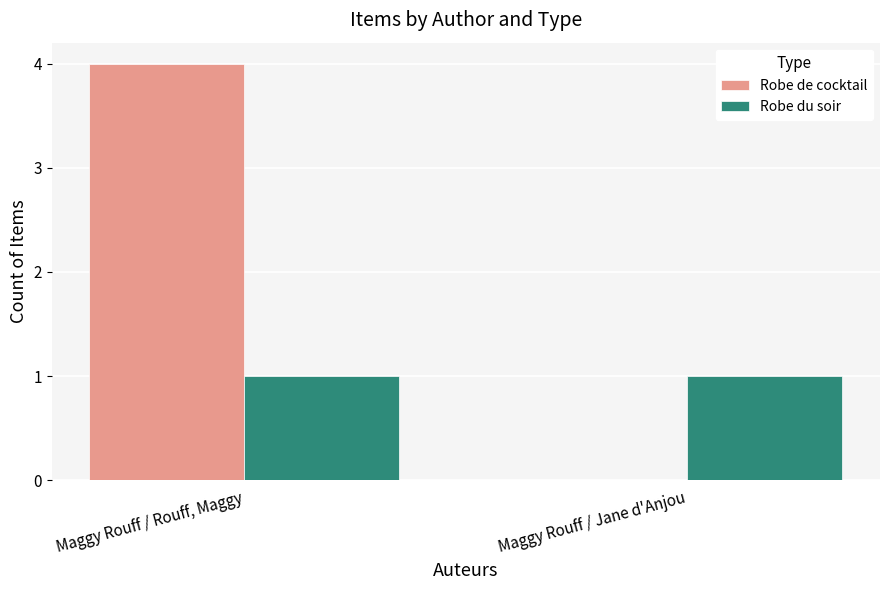

What are all the series names shown in the legend?

Robe de cocktail, Robe du soir